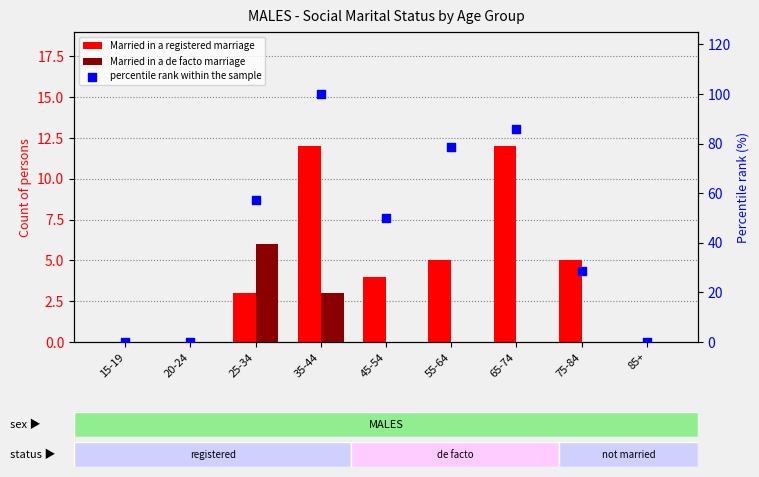

At how many categories does at least one series exceed 13?

6